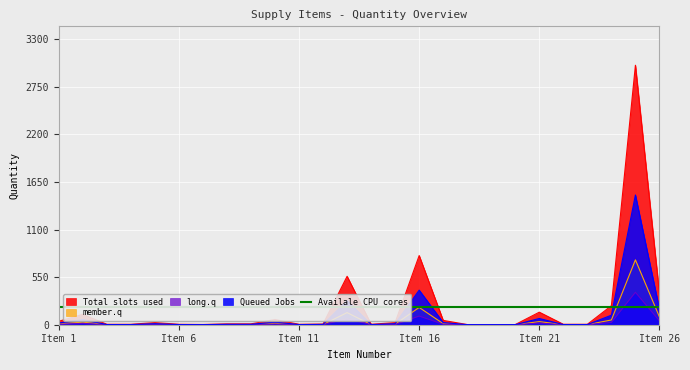

True or false: long.q and Total slots used intersect in this chart.

False